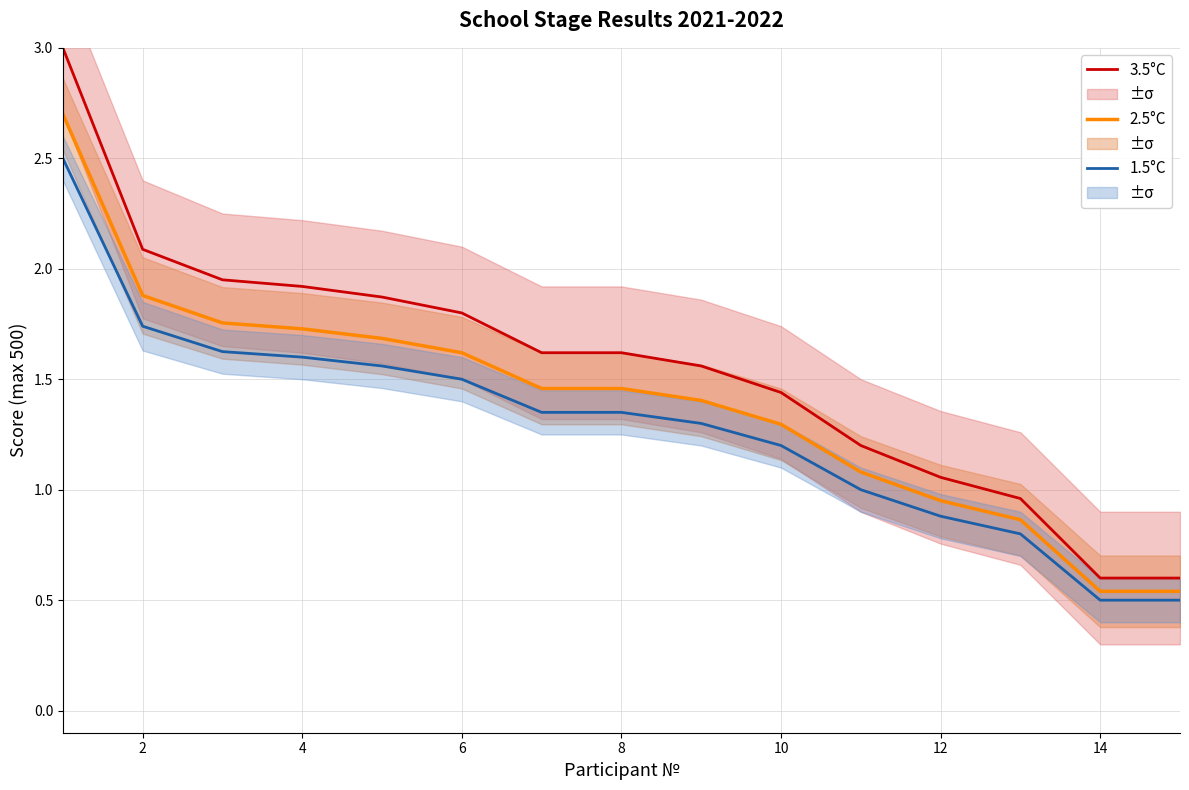

True or false: 1.5°C and 2.5°C intersect in this chart.

False